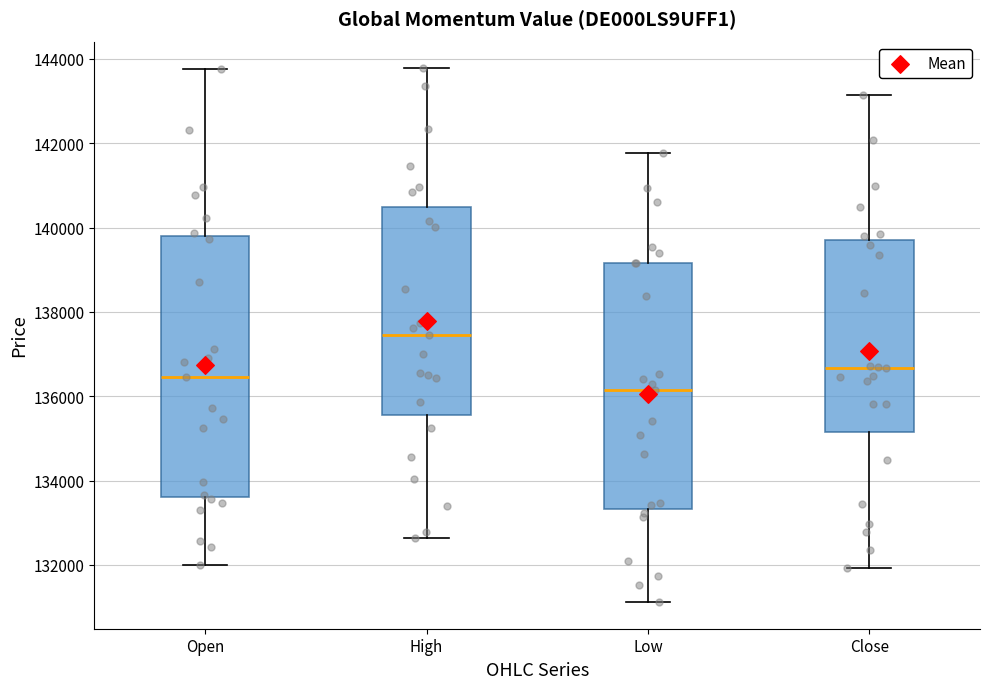

Comparing the boxes themselves (not the whiskers), which one is the tallest?

Open